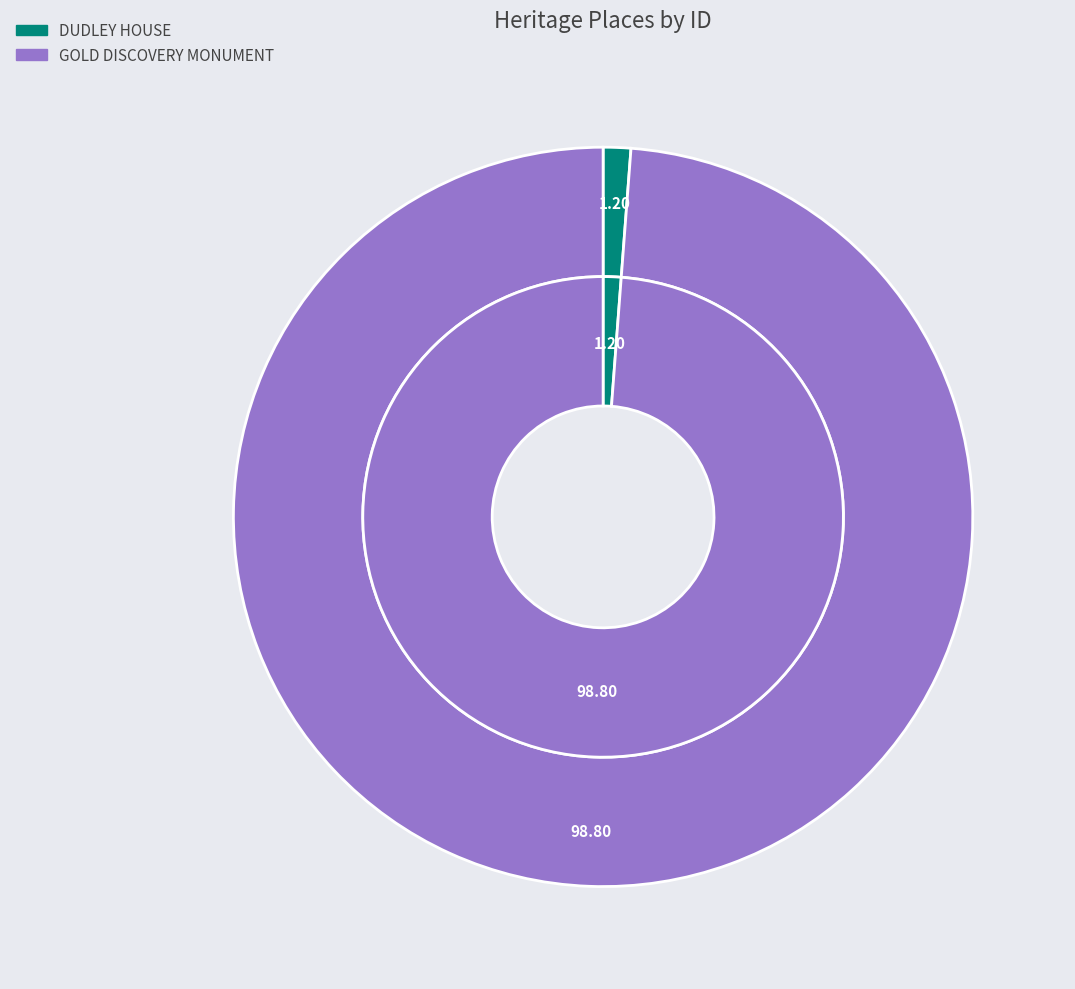

Count the number of slices in the pie.

2